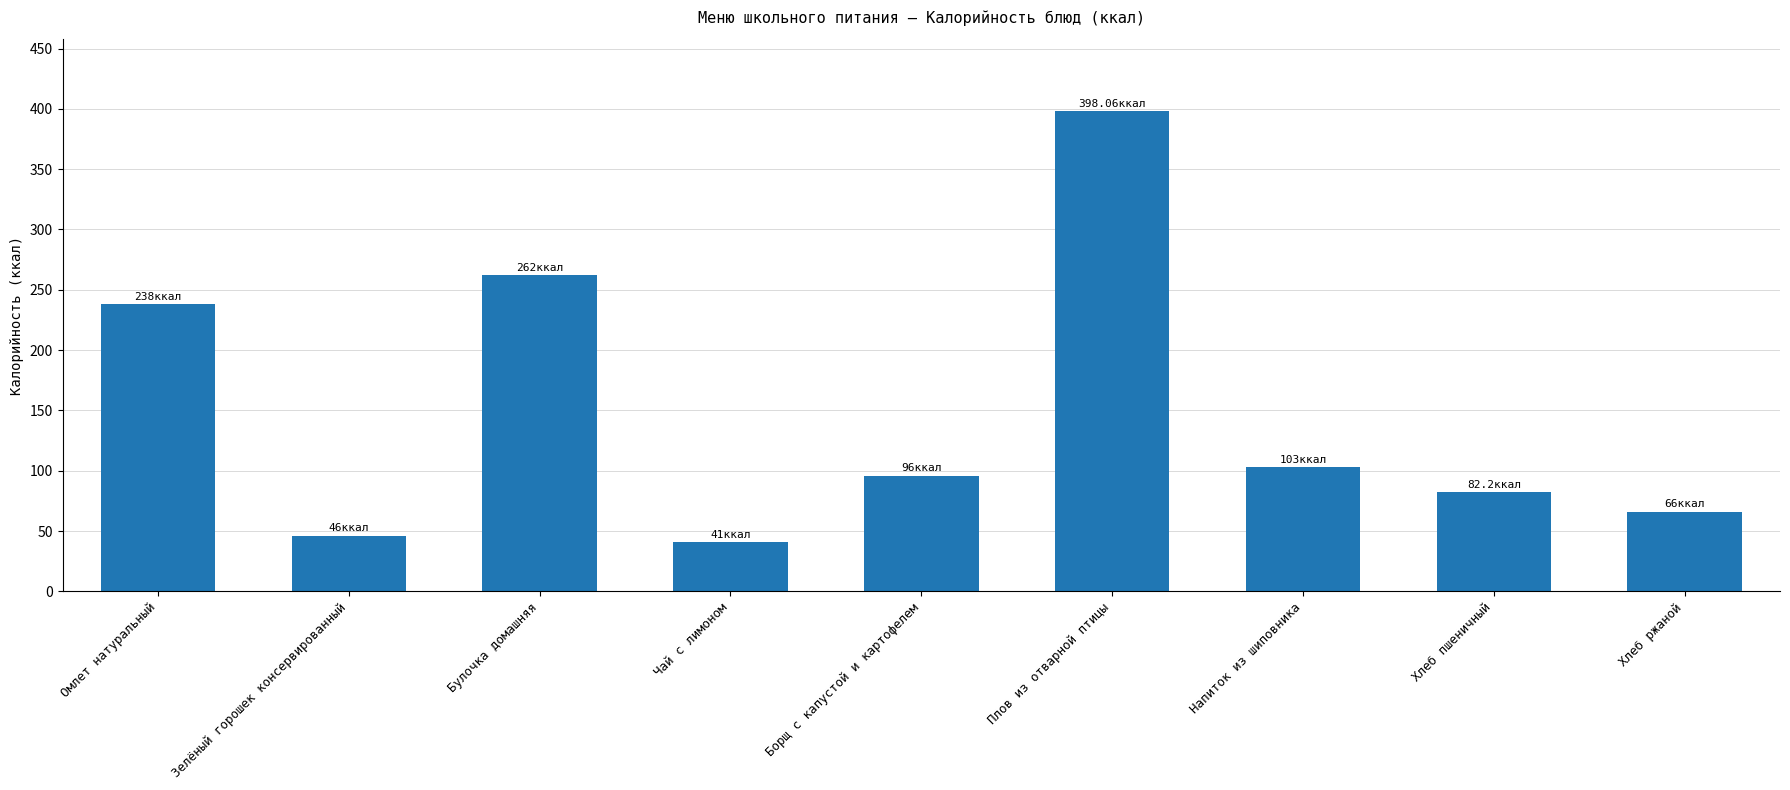

Reading left to right, what are all the values shown in this chart?

Омлет натуральный=238.0	Зелёный горошек консервированный=46.0	Булочка домашняя=262.0	Чай с лимоном=41.0	Борщ с капустой и картофелем=96.0	Плов из отварной птицы=398.1	Напиток из шиповника=103.0	Хлеб пшеничный=82.2	Хлеб ржаной=66.0